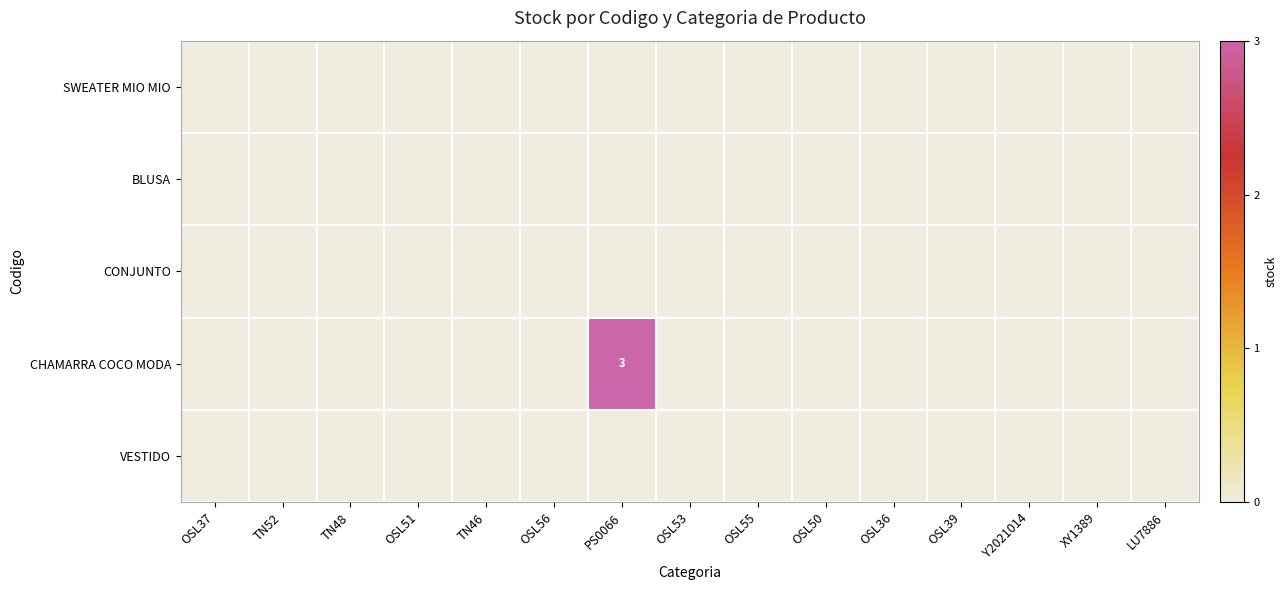

At which category does the chart reach its peak across all series?

PS0066